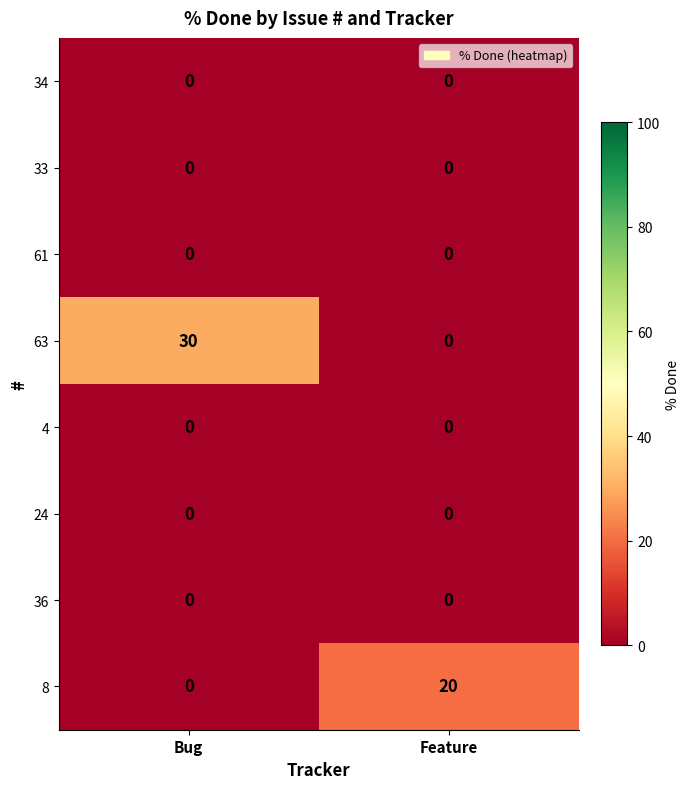

What is the total value across all series at Bug?

30